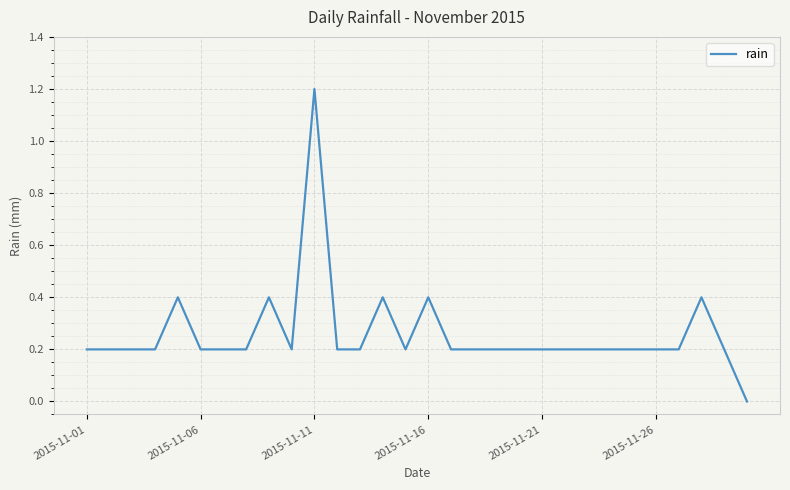

What is the maximum value shown in the chart?

1.2